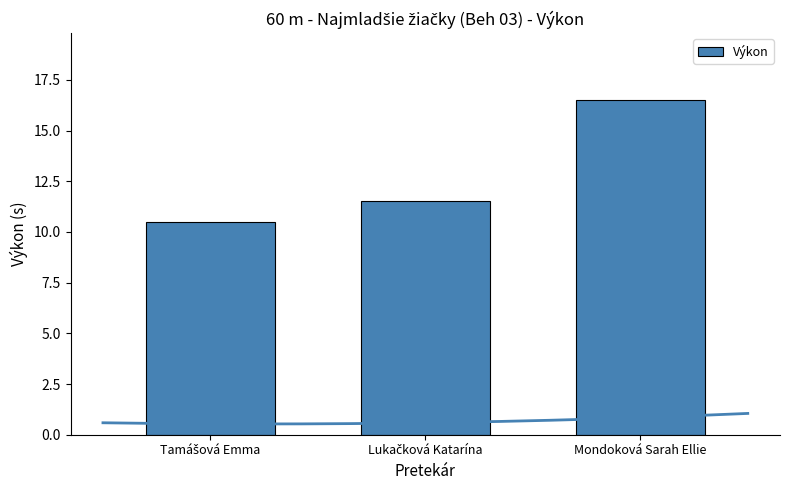

The value at Lukačková Katarína is 4.8. True or false?

False